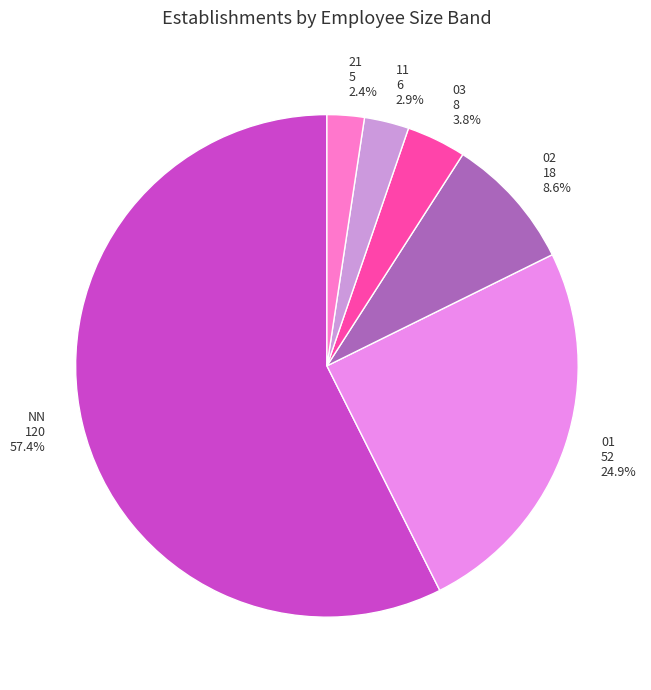

How many segments does this pie chart have?

6